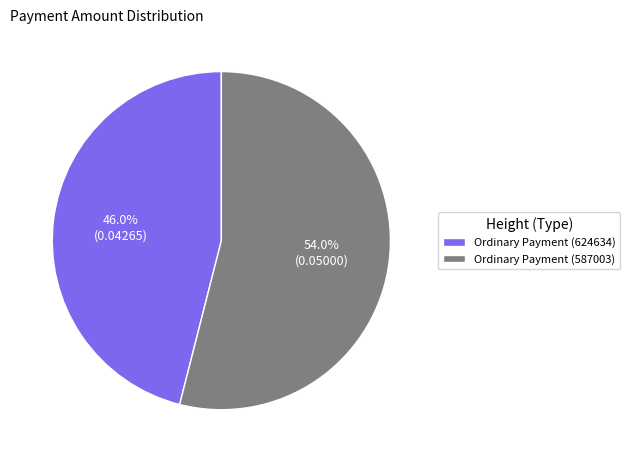

To the nearest percent, what is the difference between the Ordinary Payment (587003) and Ordinary Payment (624634) slice percentages?

8%